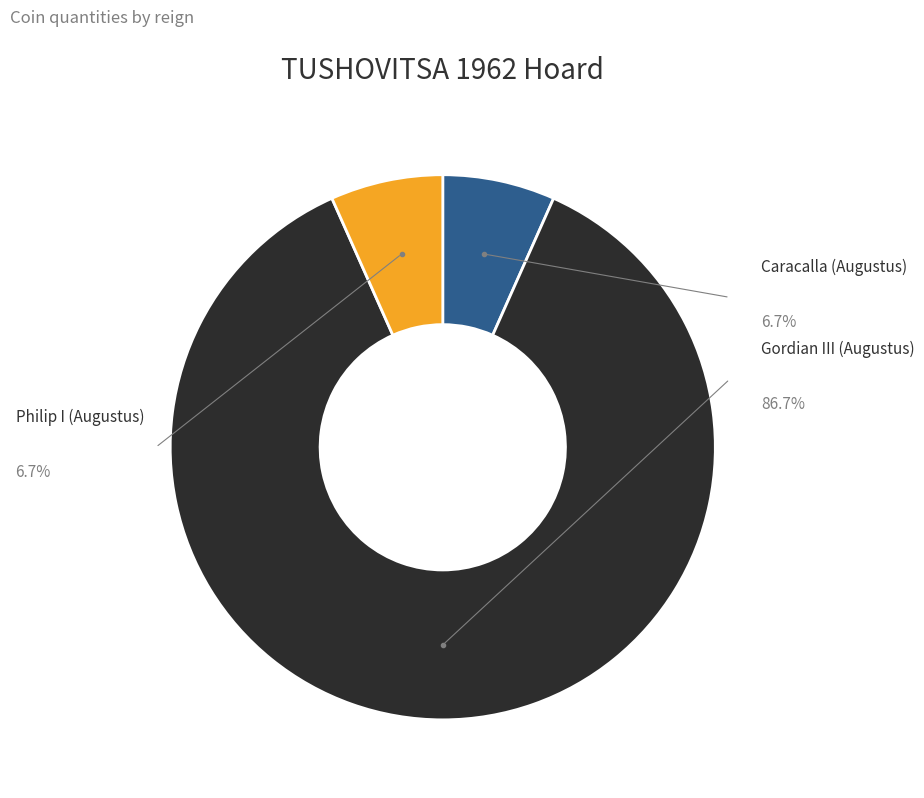

To the nearest percent, what is the combined percentage of Gordian III (Augustus) and Caracalla (Augustus)?

93%